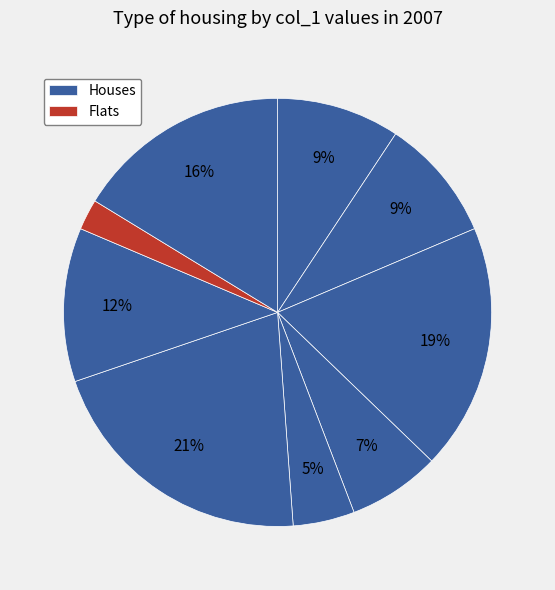

How many segments does this pie chart have?

9